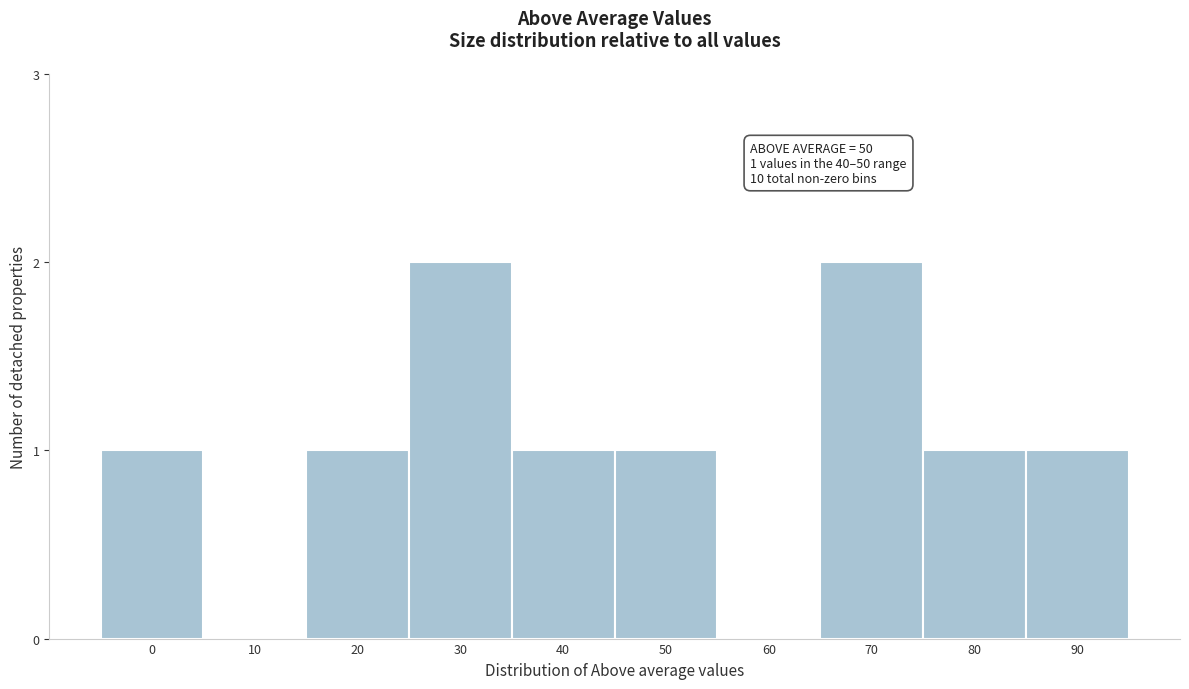

Reading right to left, extract all data points from this chart.

90=1	80=1	70=2	60=0	50=1	40=1	30=2	20=1	10=0	0=1